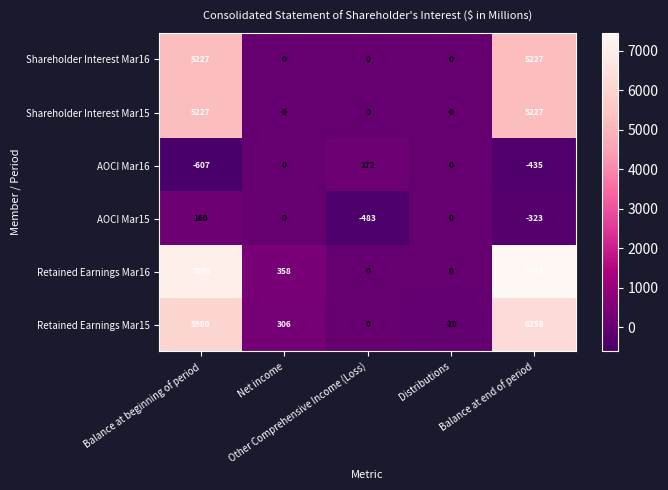

What is the smallest value displayed?

-607